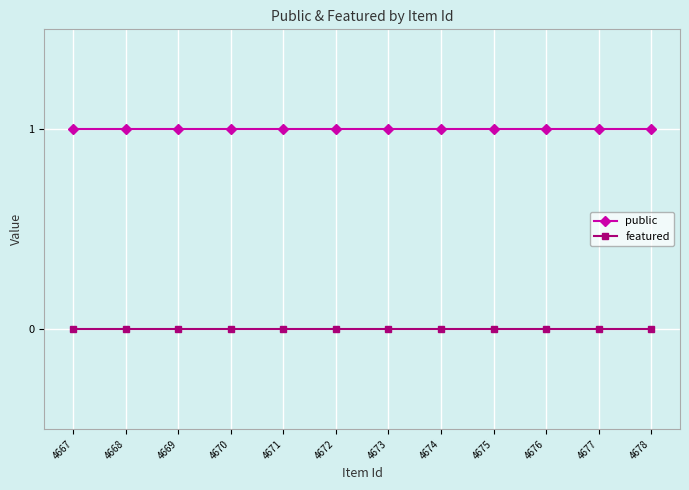

Is it true that public equals 1 at 4674?

True